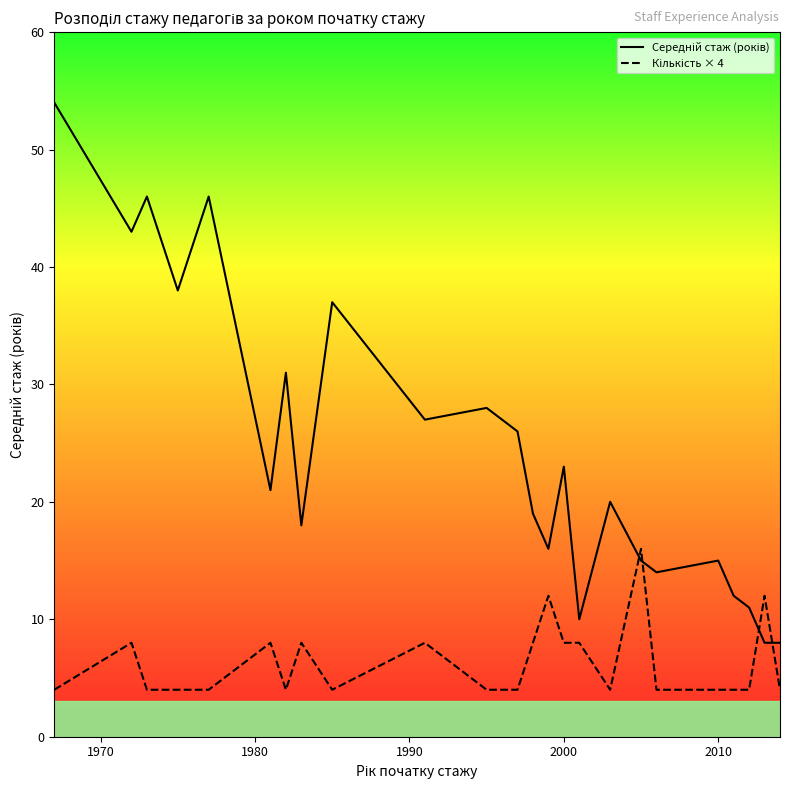

List the series in order of their peak value, highest first.

Середній стаж (років), Кількість × 4